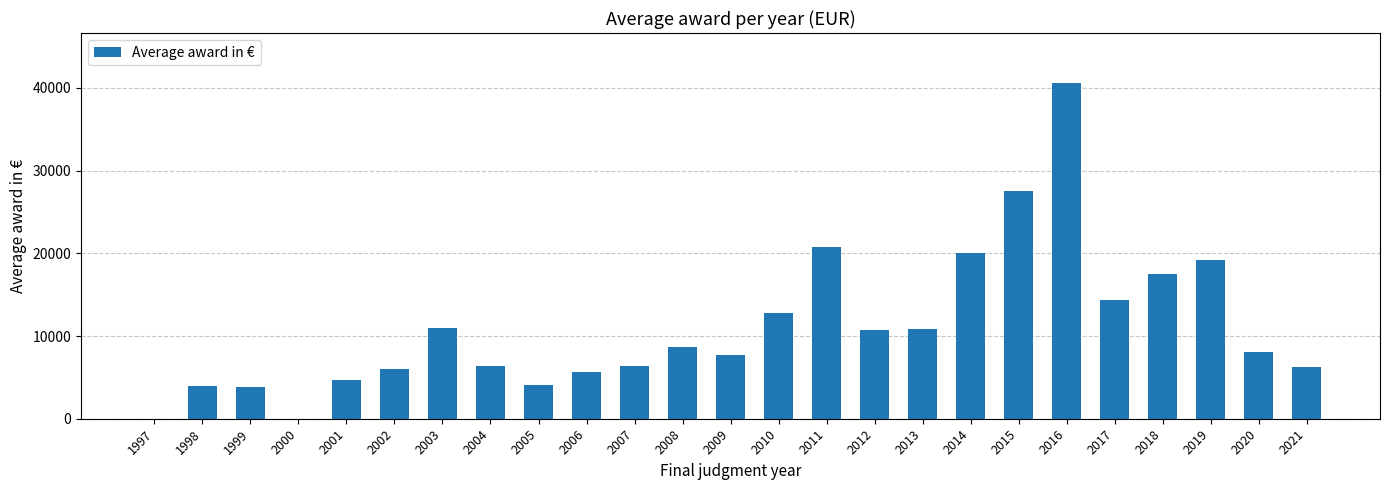

The value at 2021 is 6283.3. True or false?

True